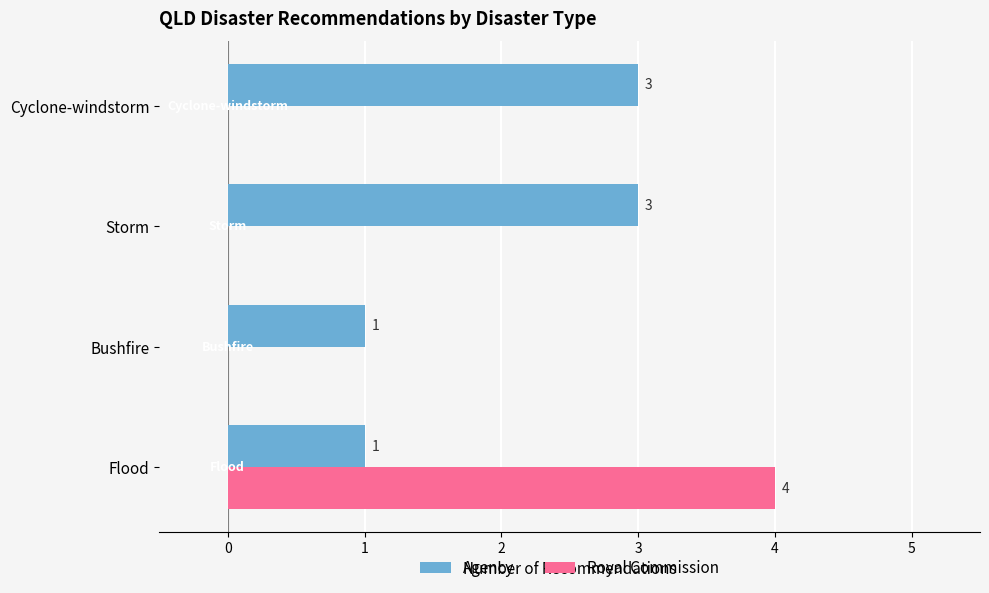

How many data points does each series have?

4